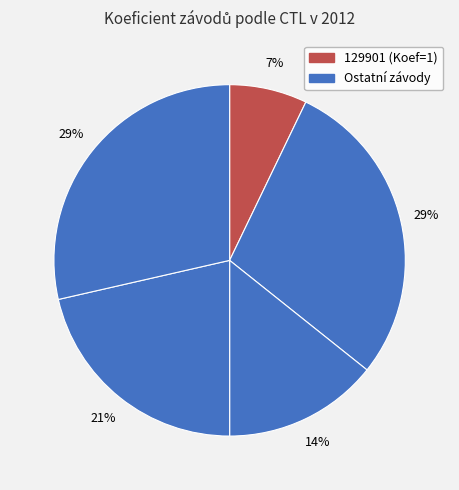

Count the number of slices in the pie.

5